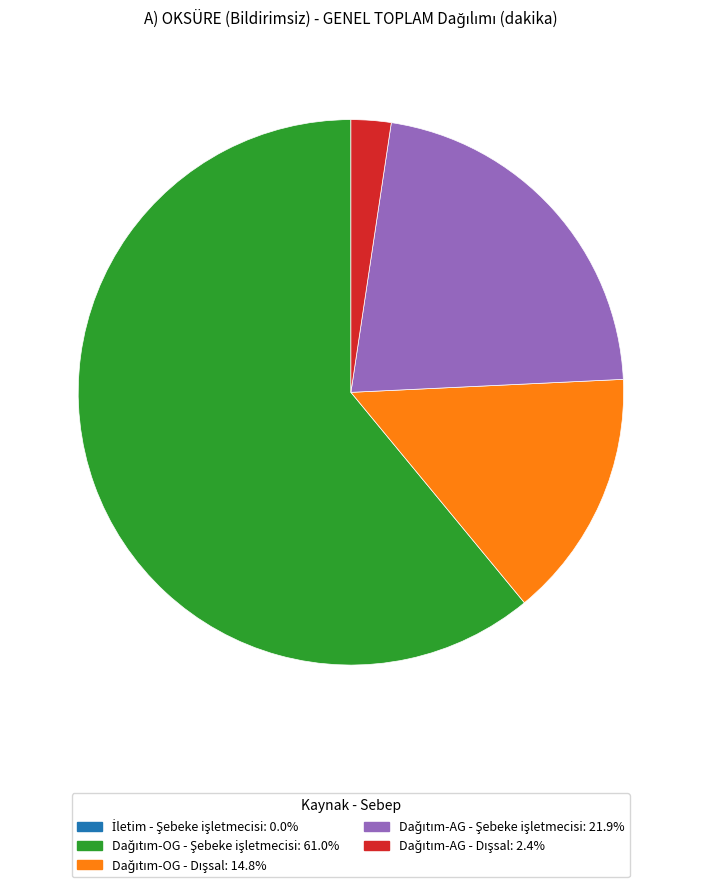

Is there a majority slice in this chart?

Yes